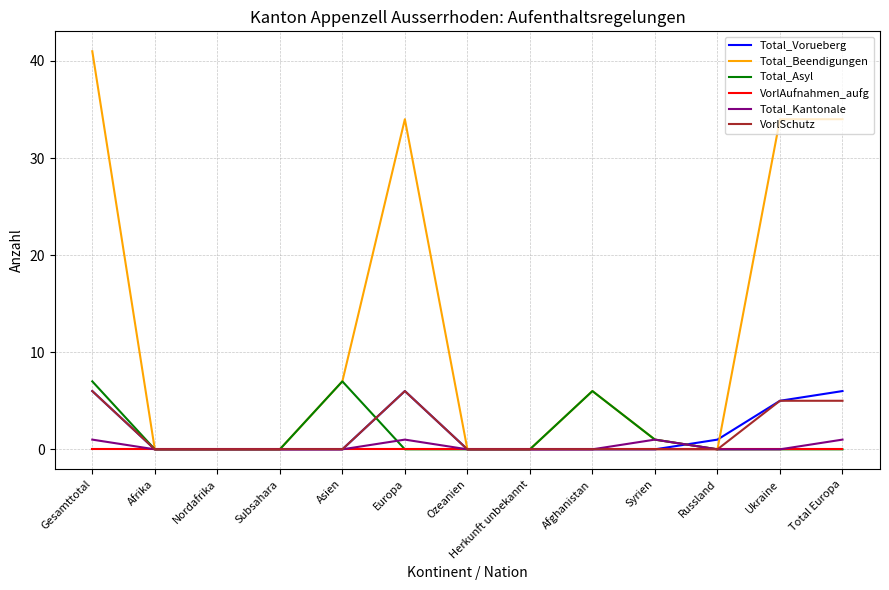

How many lines are shown in the chart?

6